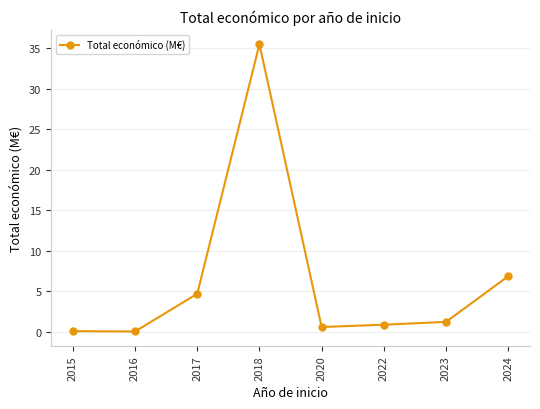

Does the chart display data point markers on the line(s)?

Yes